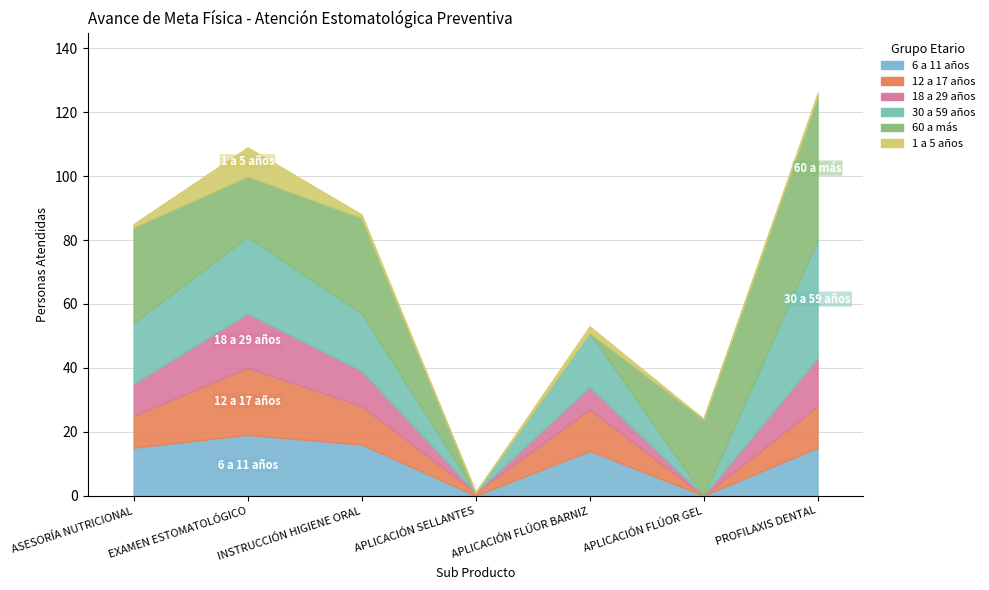

How many data points in 30 a 59 años are less than 18?

3